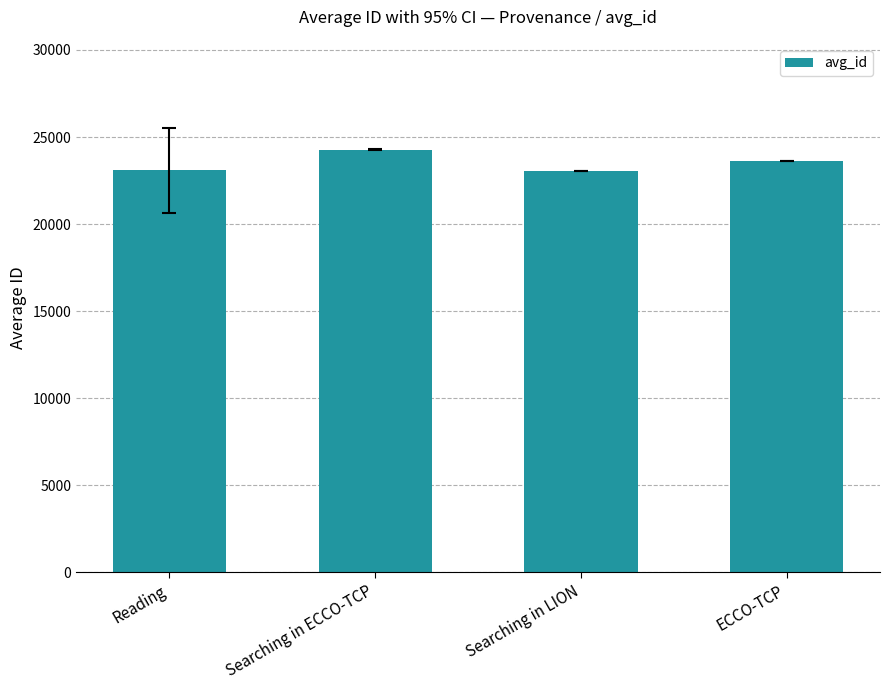

Which label corresponds to the largest value in the chart?

Searching in ECCO-TCP